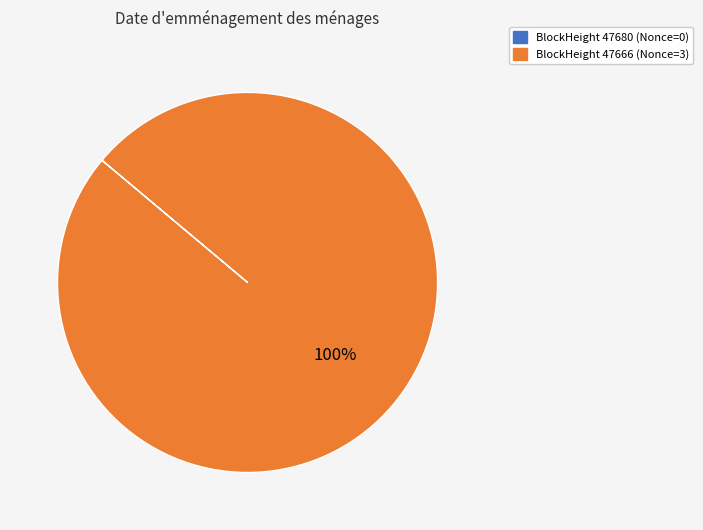

To the nearest percent, what is the difference between the largest and smallest slice percentages?

100%